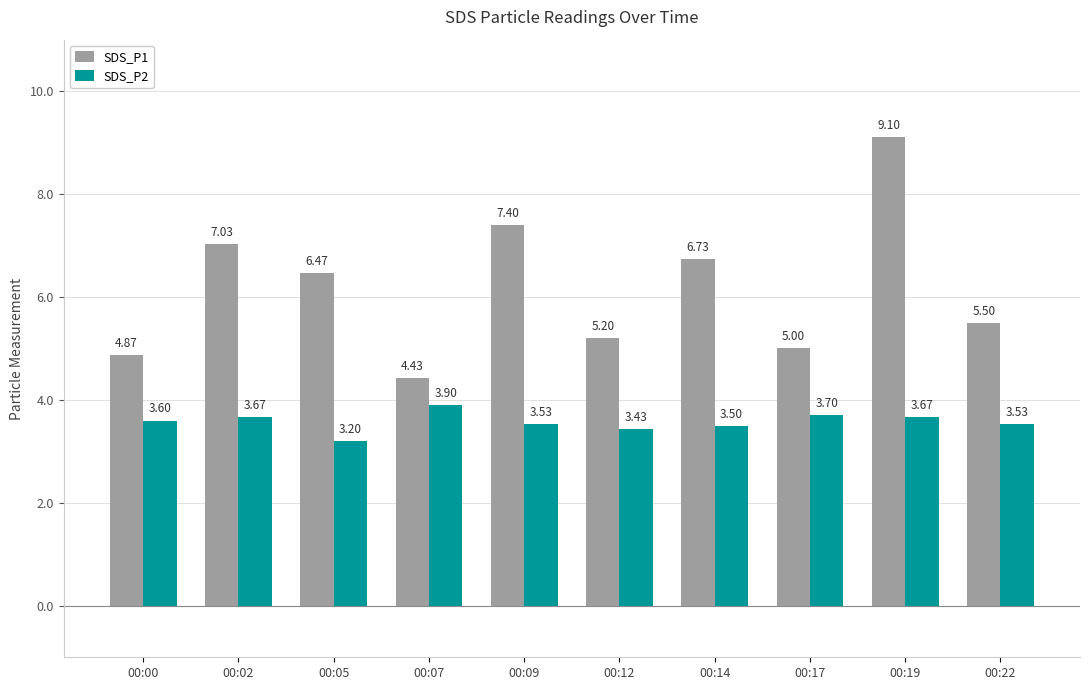

What is the difference between the highest and lowest values at 00:22?

2.0